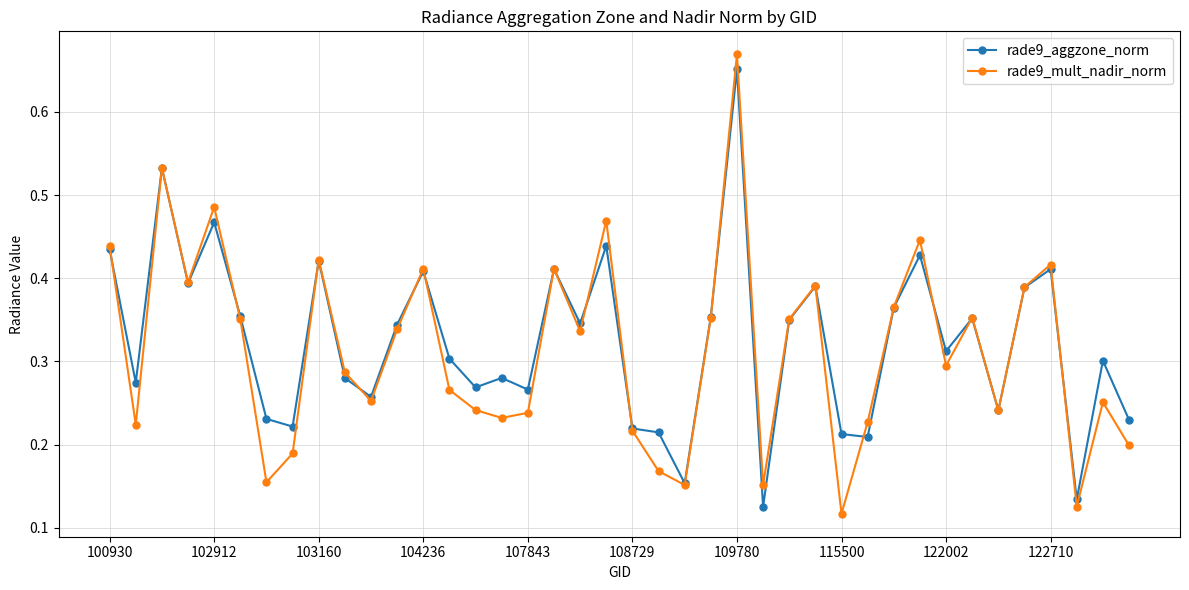

At how many categories does at least one series exceed 0?

40